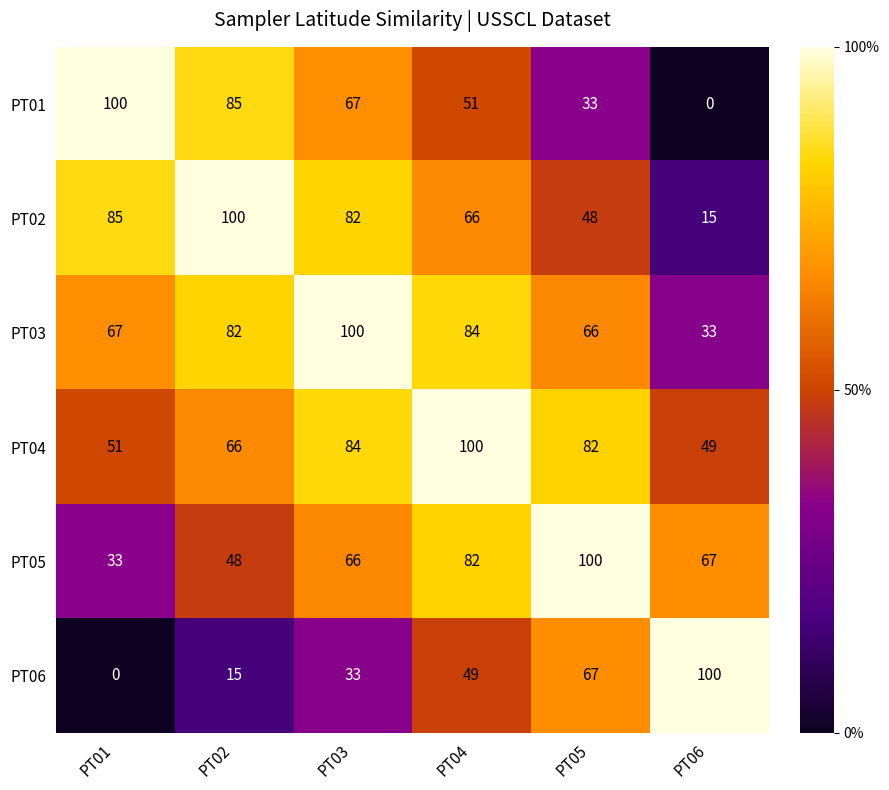

Rank the series at PT05 from highest to lowest value.

PT05, PT04, PT06, PT03, PT02, PT01